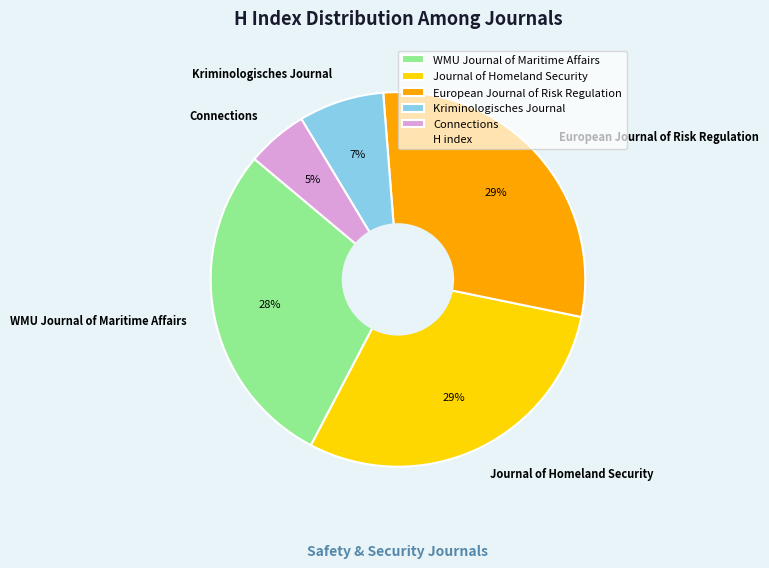

Which category has the smallest portion of the pie?

Connections